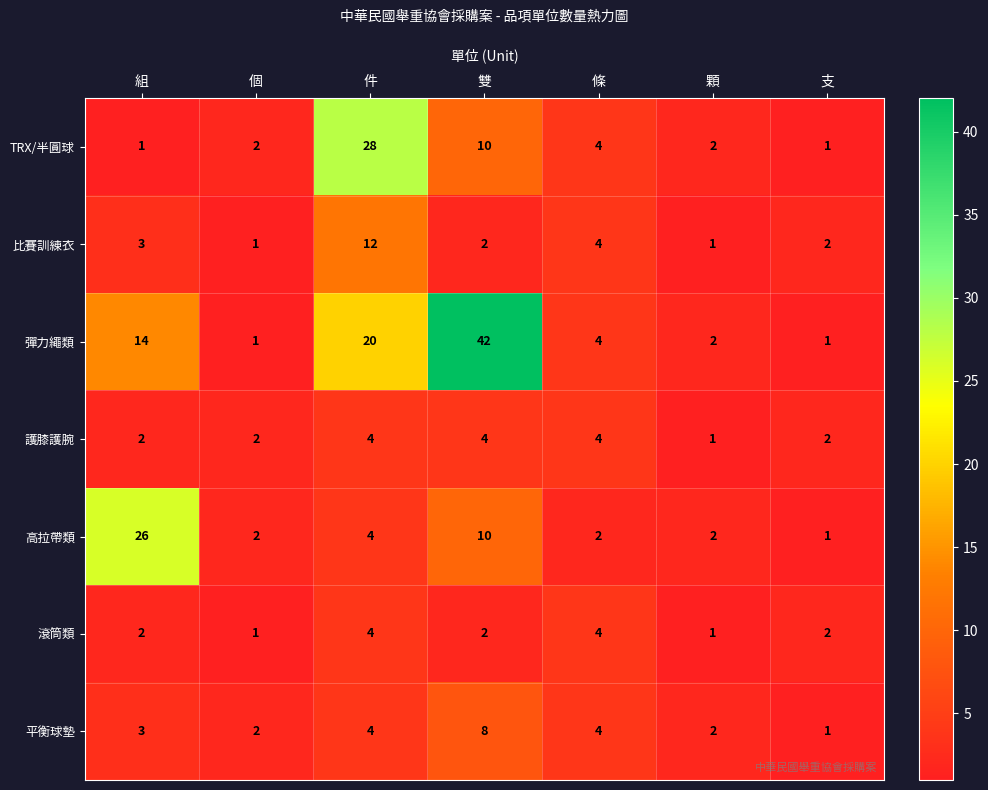

The TRX/半圓球 series shows 10 at 雙. True or false?

True